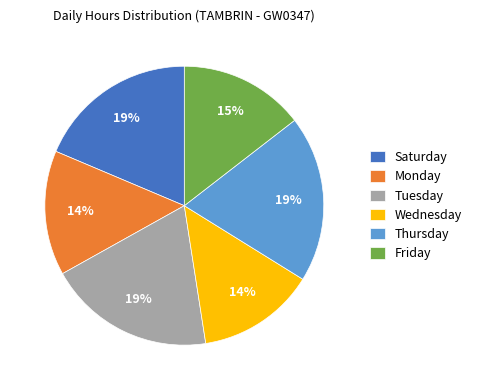

Count the number of slices in the pie.

6